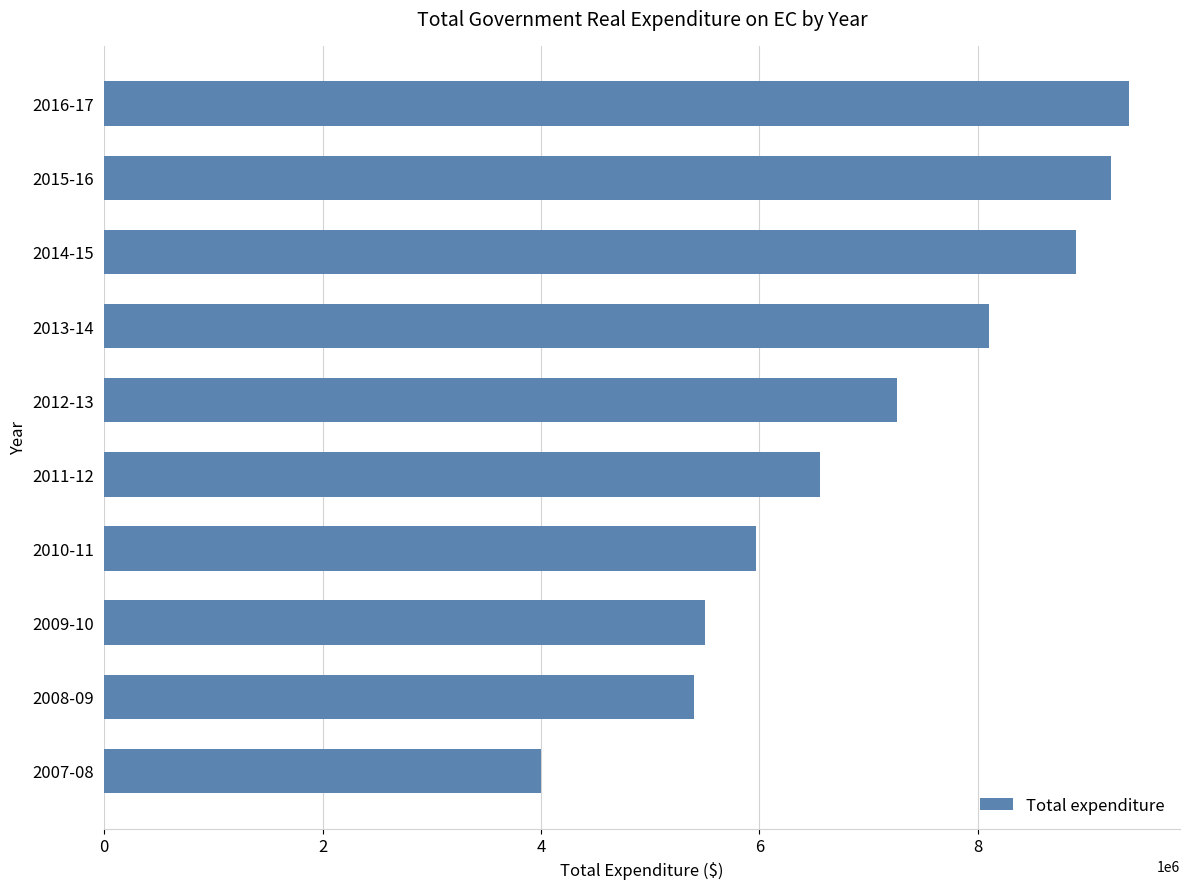

What is the change in value from 2013-14 to 2008-09?

-2699303.3